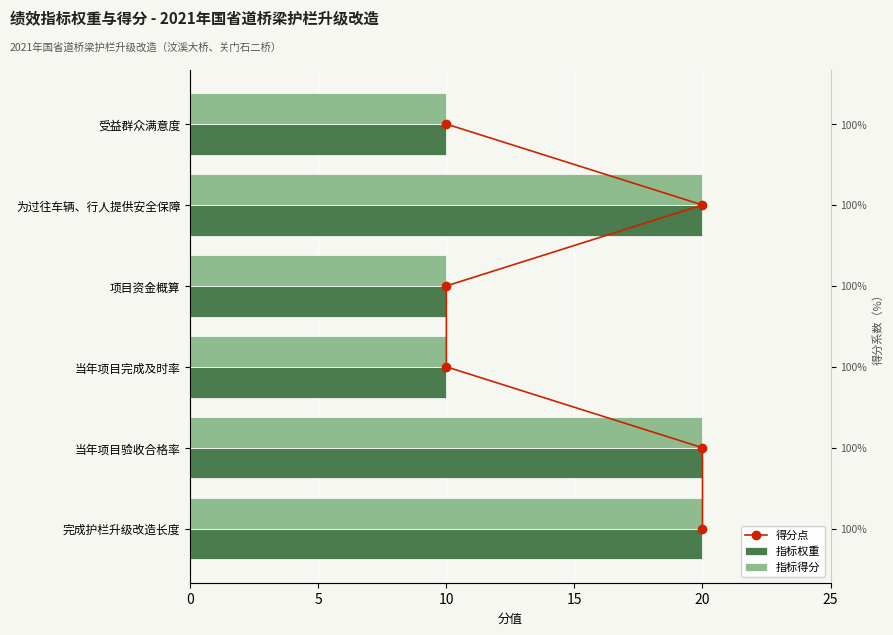

Are the bars horizontal?

Yes